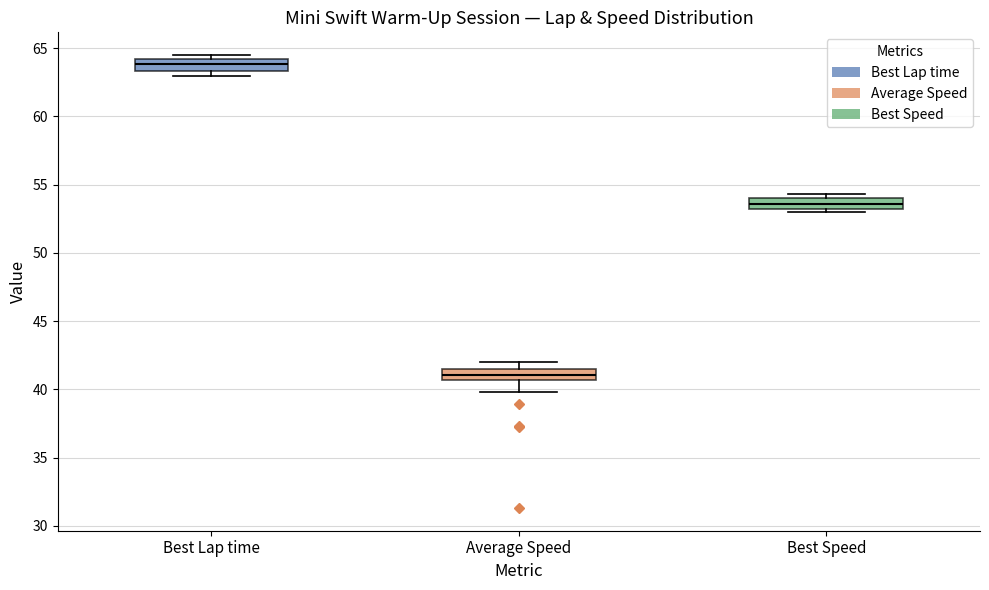

Reading left to right, transcribe this box plot: for each box, give where its median line is, the range the box spans, and where its two whiskers end, as read against the y-axis. The values are not printed on the chart, so give them approximately, as read against the axis.

Best Lap time: median 64.0 (inside the box), box 63.5 to 64.0, whiskers 63.0 to 64.5
Average Speed: median 41.0, box 40.5 to 41.5, whiskers 40.0 to 42.0
Best Speed: median 53.5, box 53.0 to 54.0, whiskers 53.0 (just below the box's lower edge) to 54.5